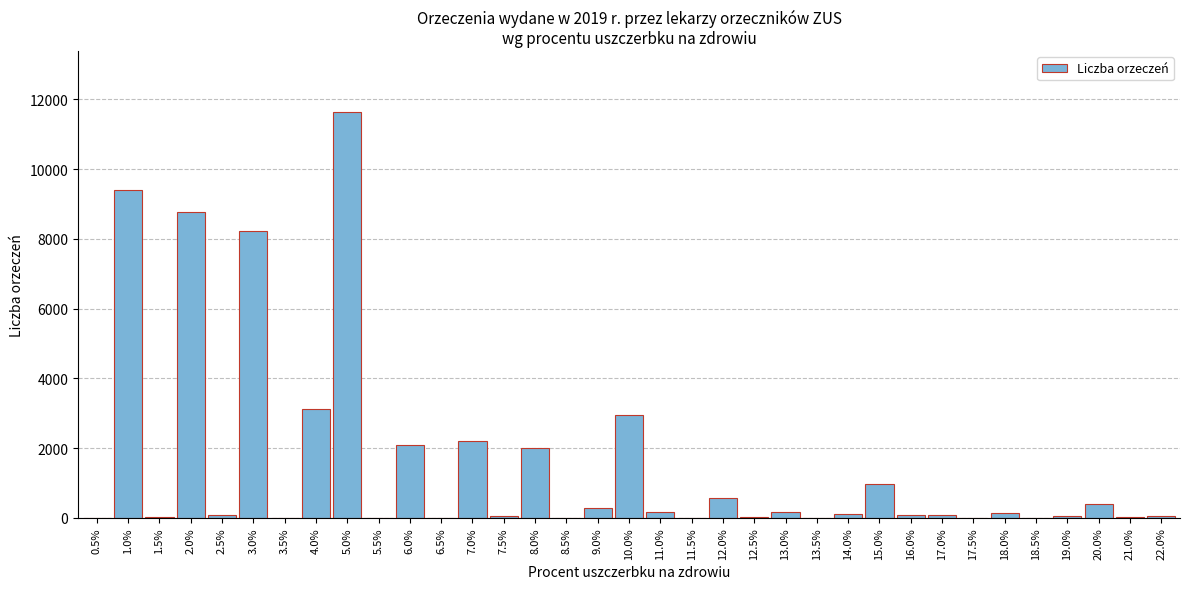

Which category has the highest value across all series?

5.0%